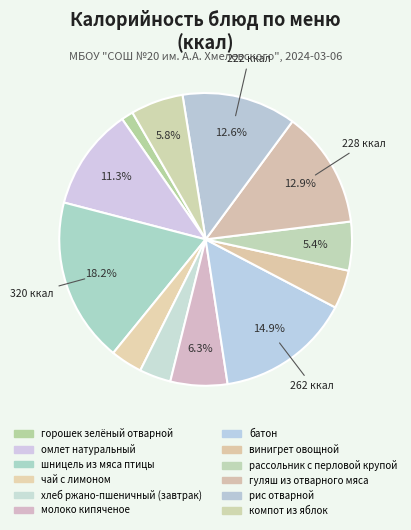

Which slice is the largest?

шницель из мяса птицы